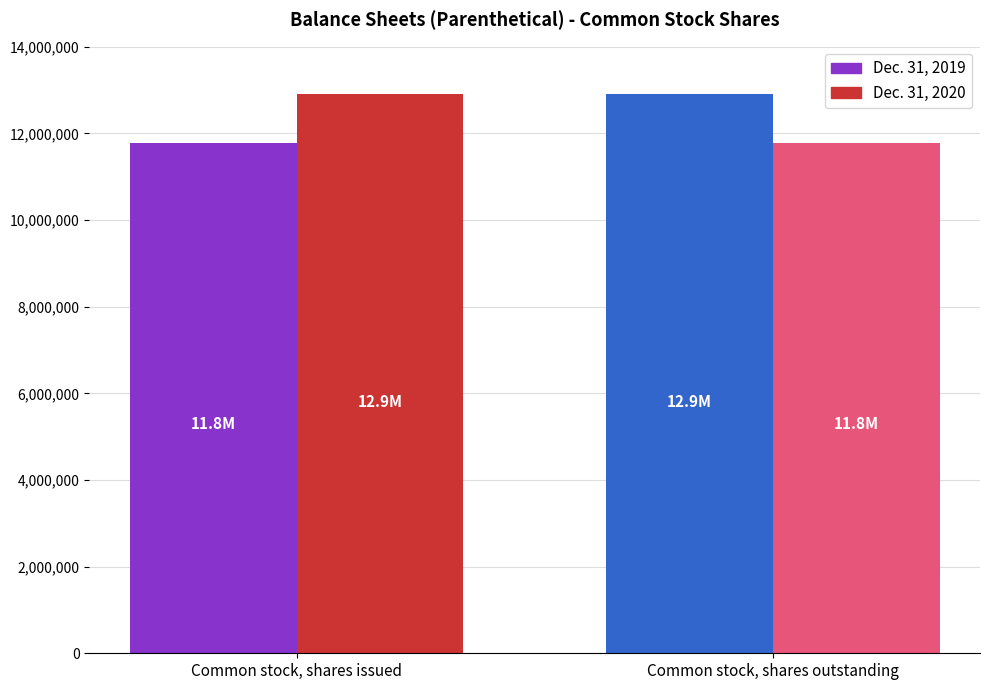

How many groups of bars are there?

2